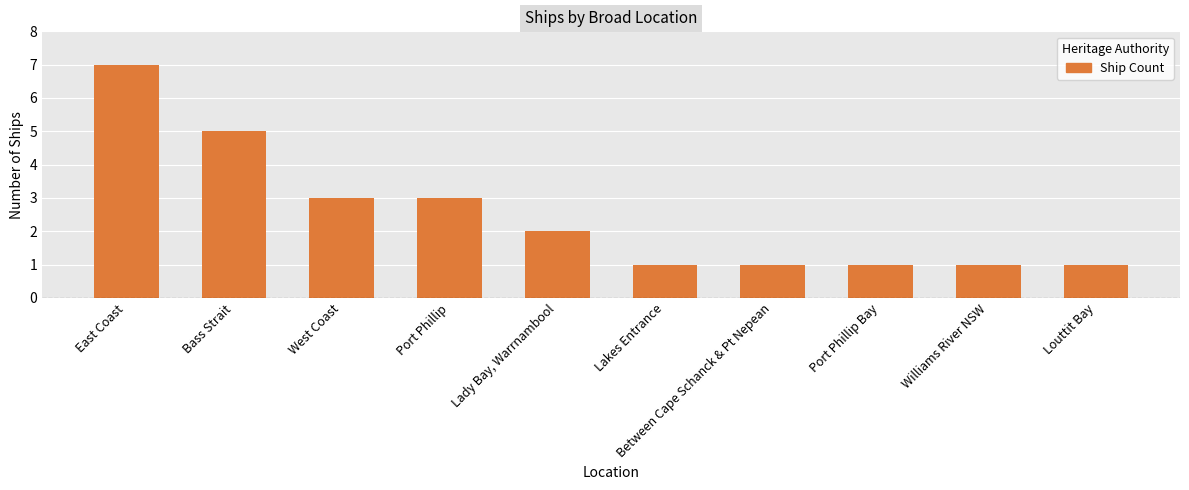

Is it true that the value at Lakes Entrance is 1?

True